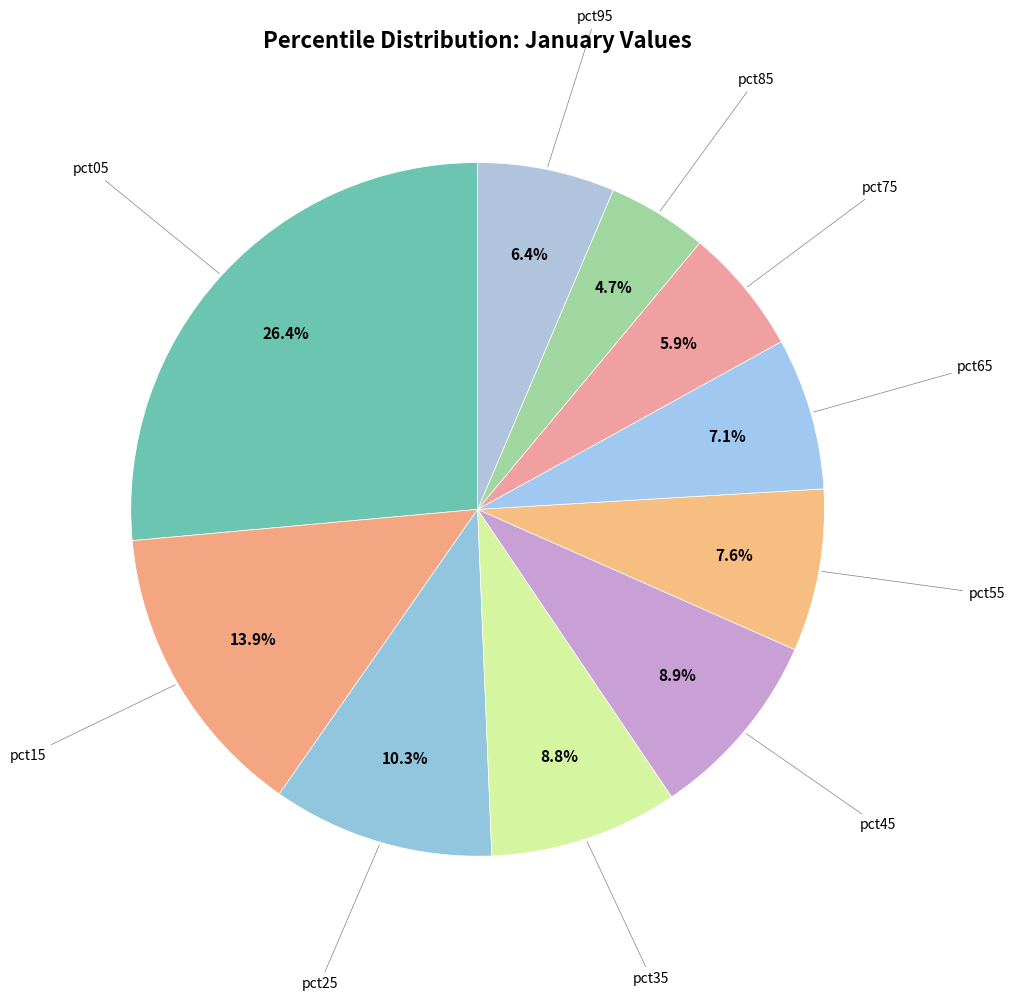

Is the sum of pct45 and pct35 greater than half?

No